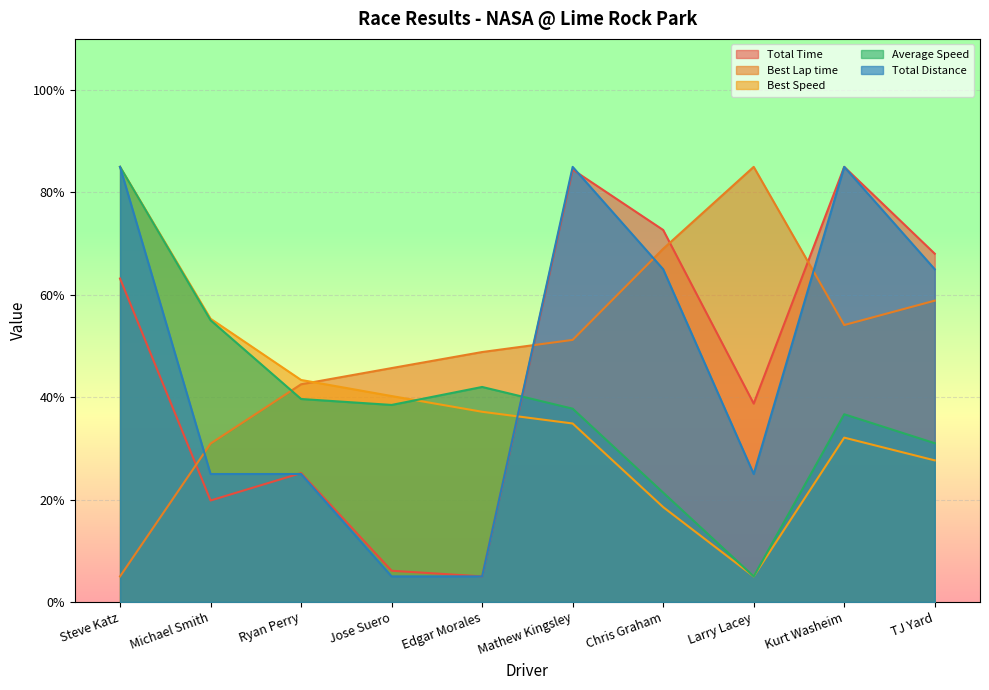

Which series ends up on top after the final intersection of Total Time and Best Lap time?

Total Time